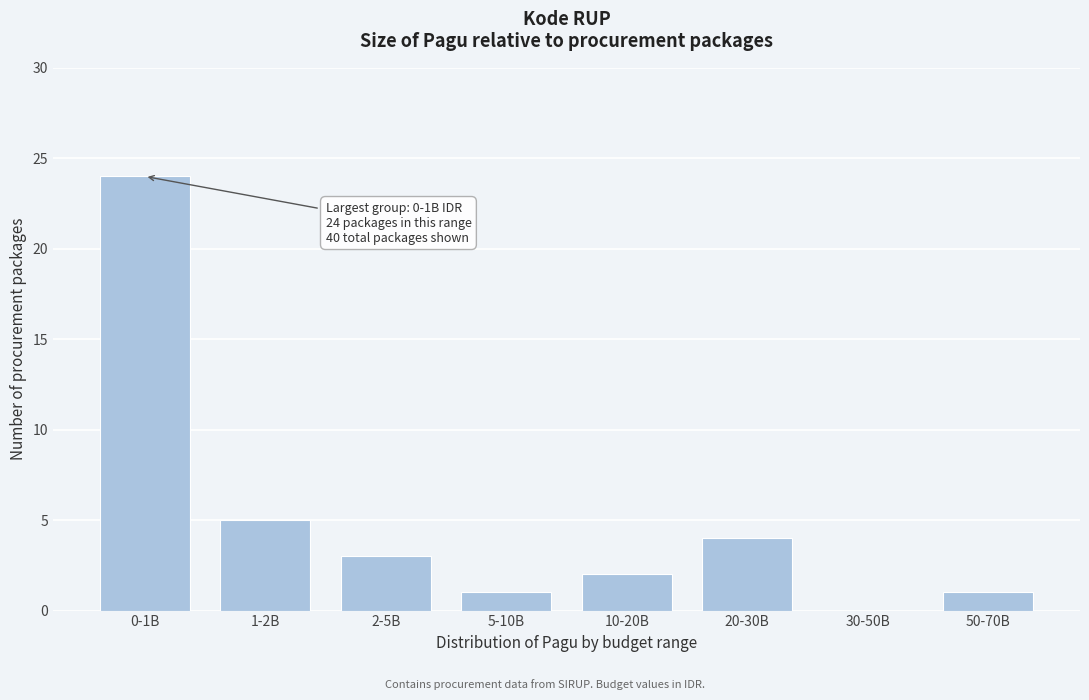

Reading left to right, extract all data points from this chart.

0-1B=24	1-2B=5	2-5B=3	5-10B=1	10-20B=2	20-30B=4	30-50B=0	50-70B=1